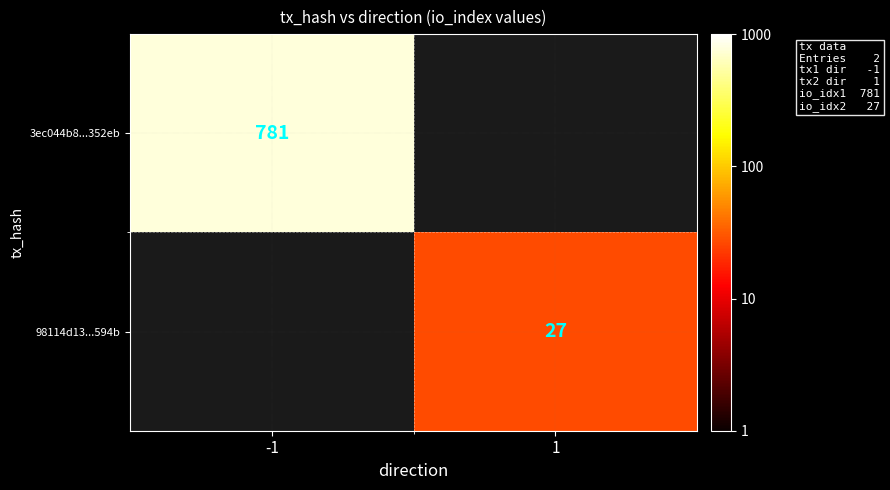

Which has a higher value, 1 or -1?

-1